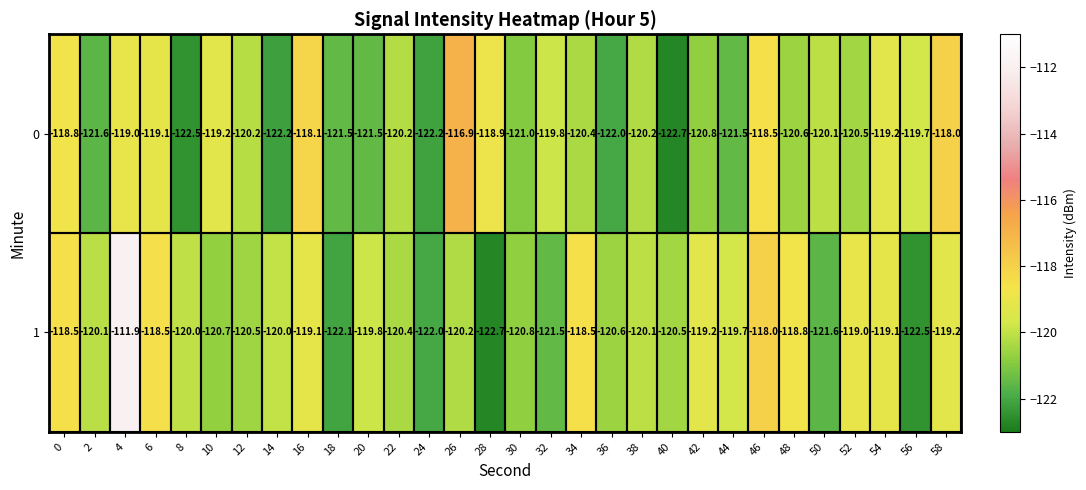

What is the difference between the 0 values at 46 and 10?

0.7